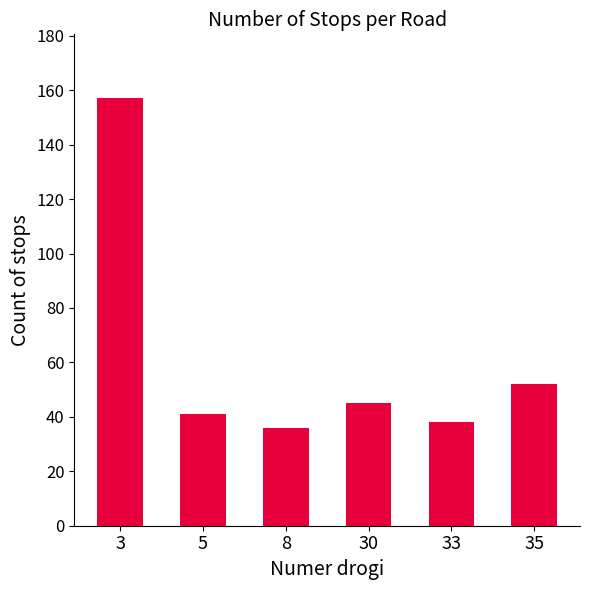

The chart shows a value of 52 at 35. True or false?

True